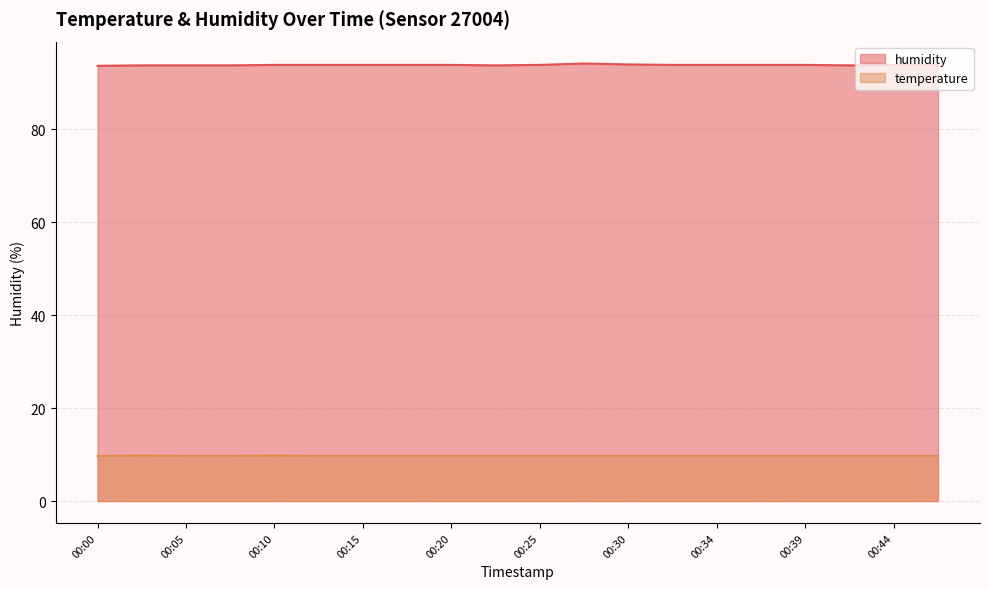

What is the value of the humidity point at the 11th from the left?

93.9